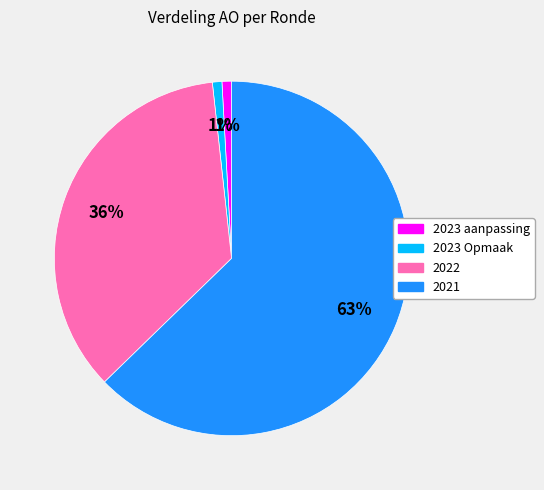

To the nearest percent, what is the average slice percentage?

25%